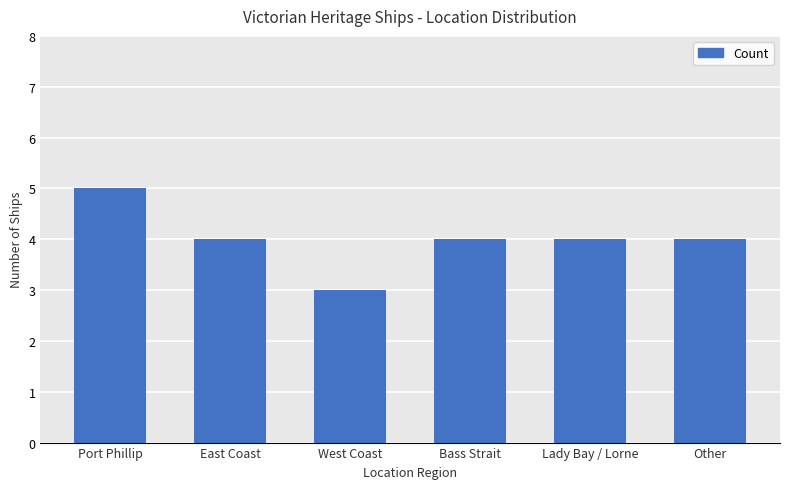

What is the average value?

4